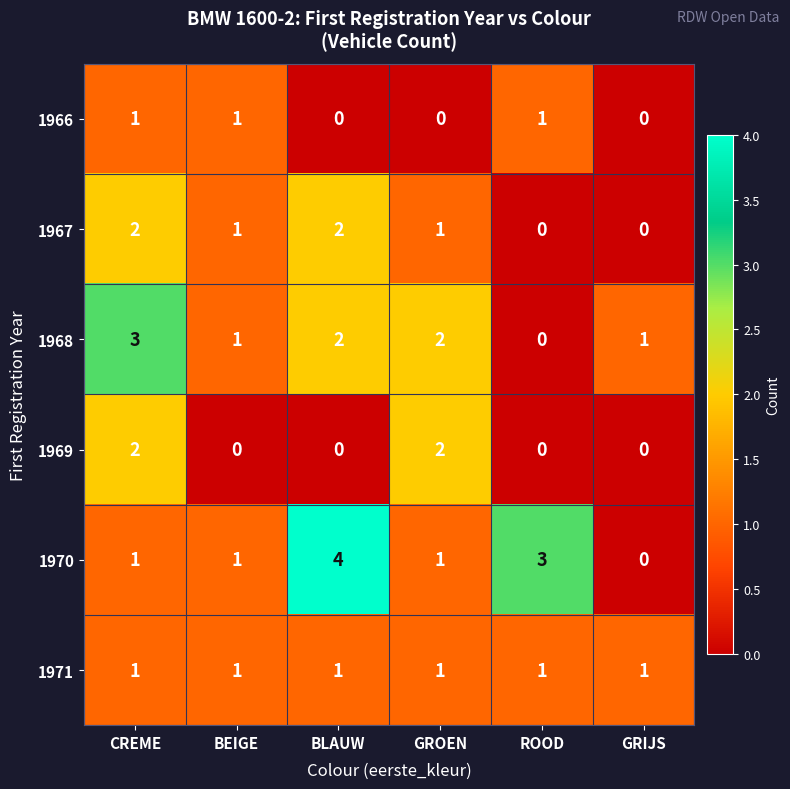

The value of 1966 at ROOD is 1. True or false?

True